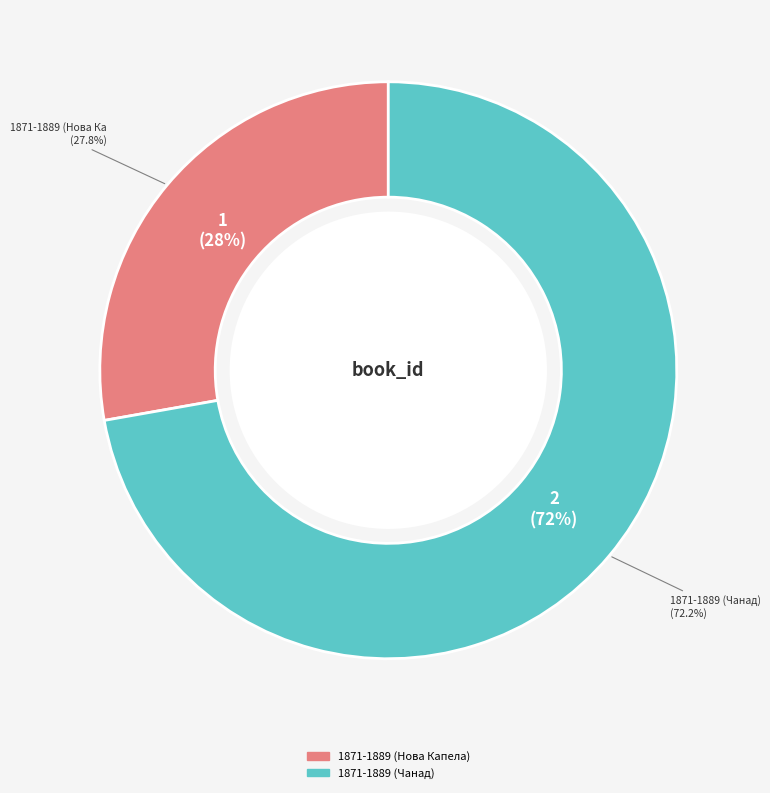

Do 1871-1889 (Нова Капела) and 1871-1889 (Чанад) together represent more than half of the pie?

Yes